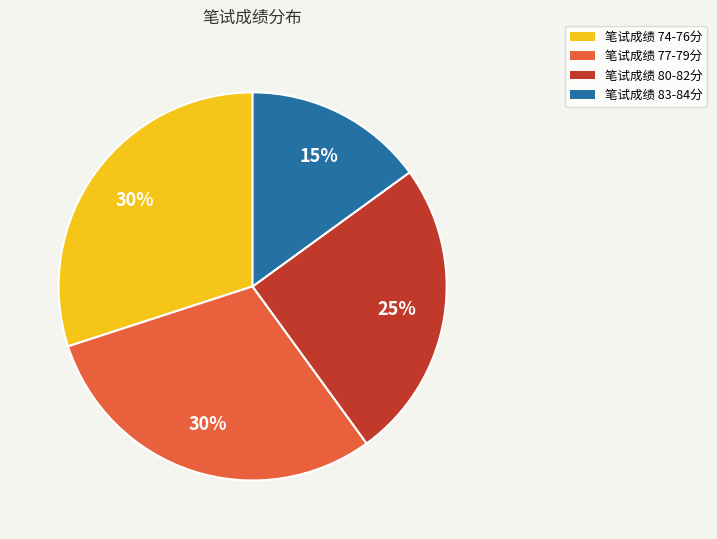

Which slice is the smallest?

笔试成绩 83-84分